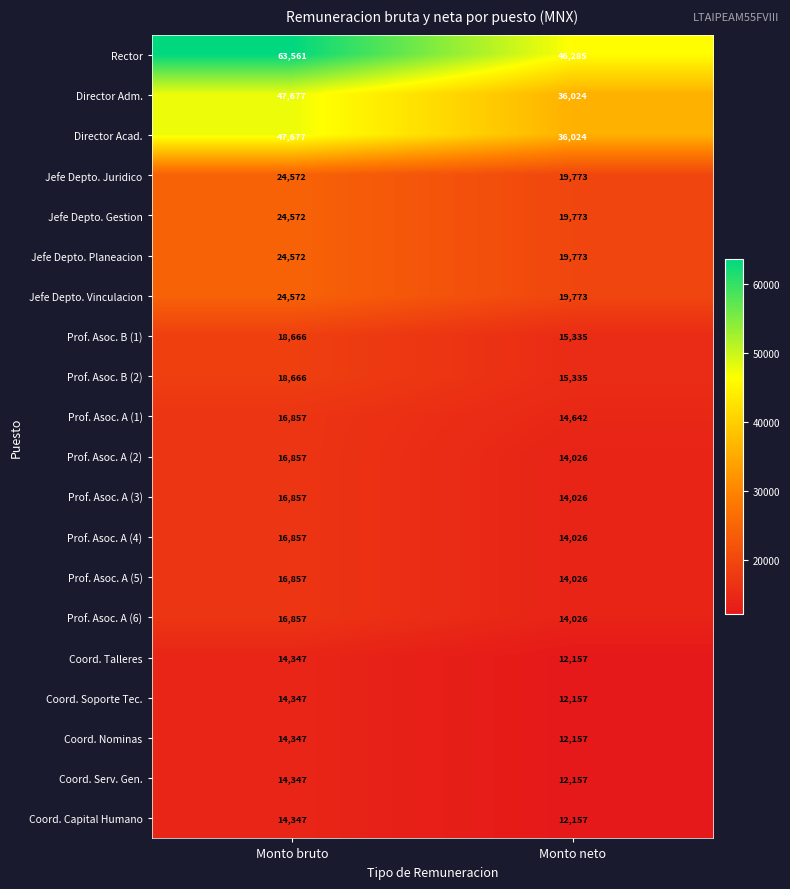

Which series has the largest total across all categories?

Rector